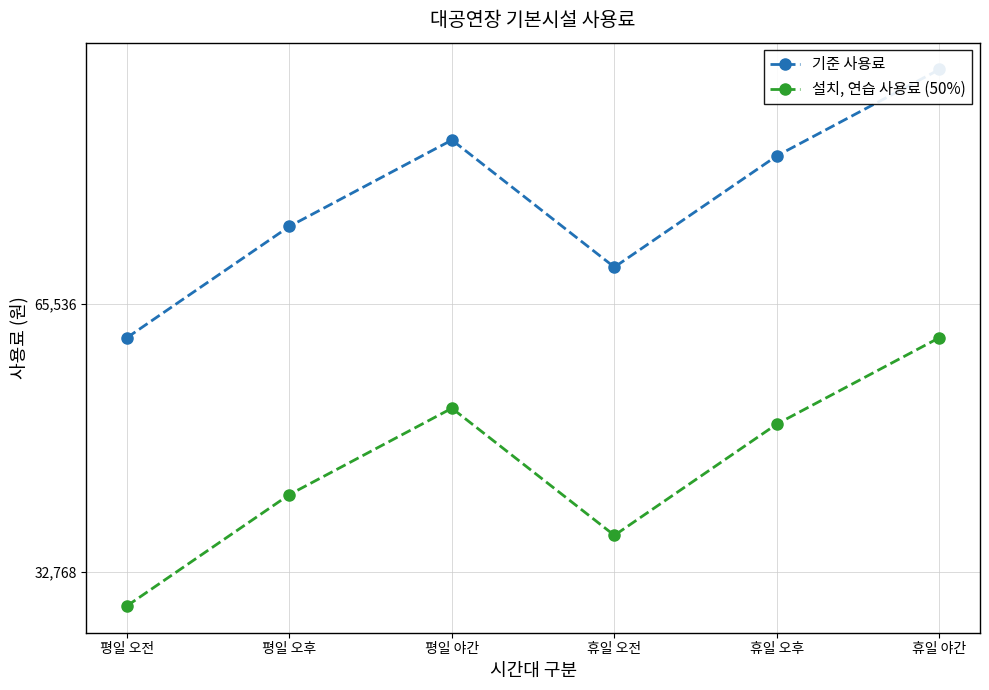

Is this an area chart (filled region under the line)?

No